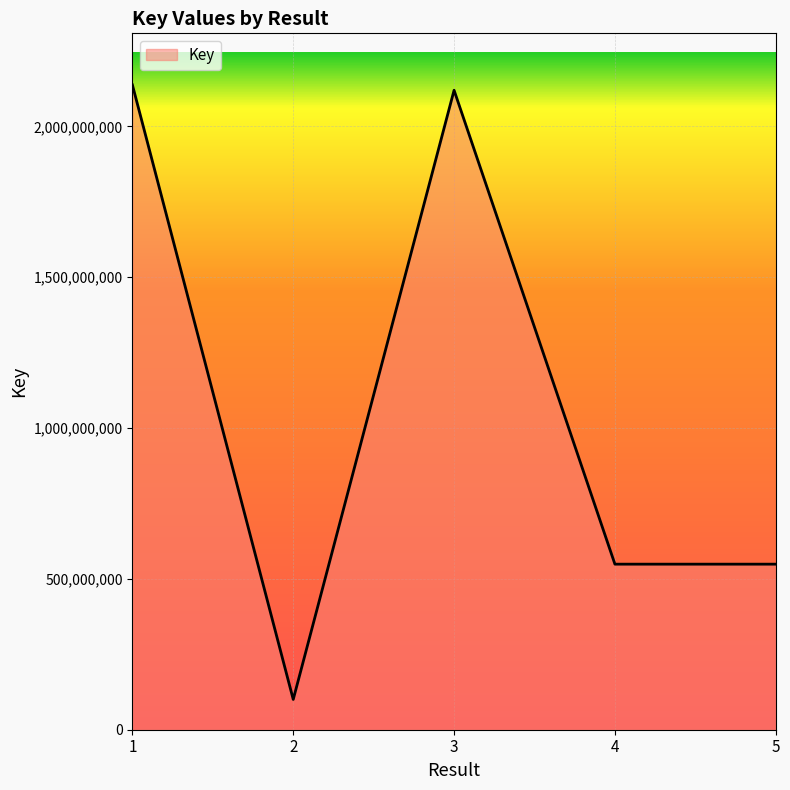

Count the number of categories in the chart.

5